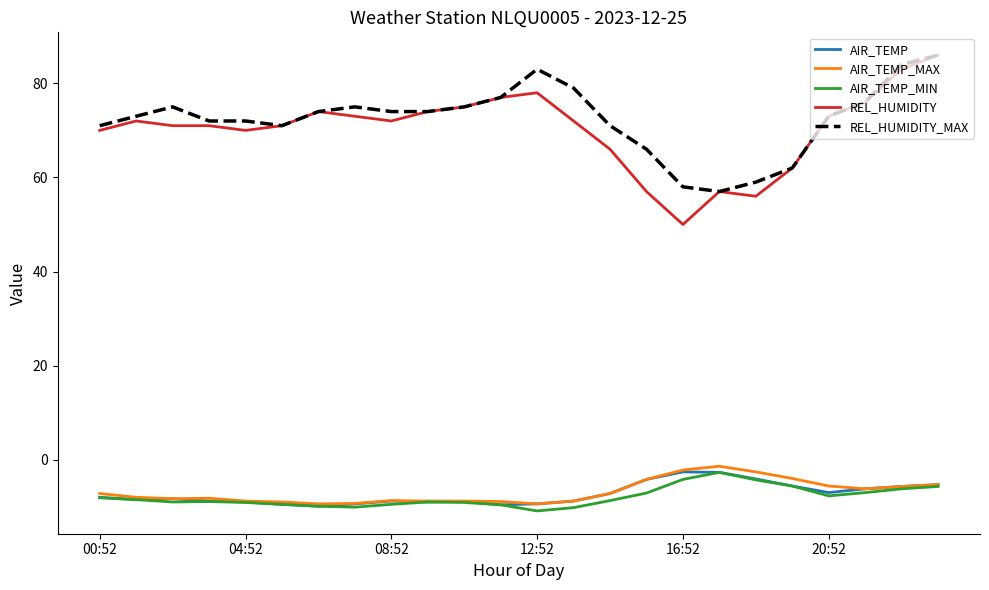

What is the difference between the maximum and minimum values in the REL_HUMIDITY_MAX series?

29.0